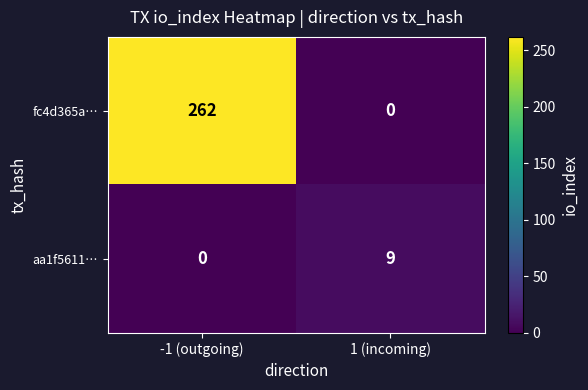

At which category is the sum across all series the highest?

-1 (outgoing)